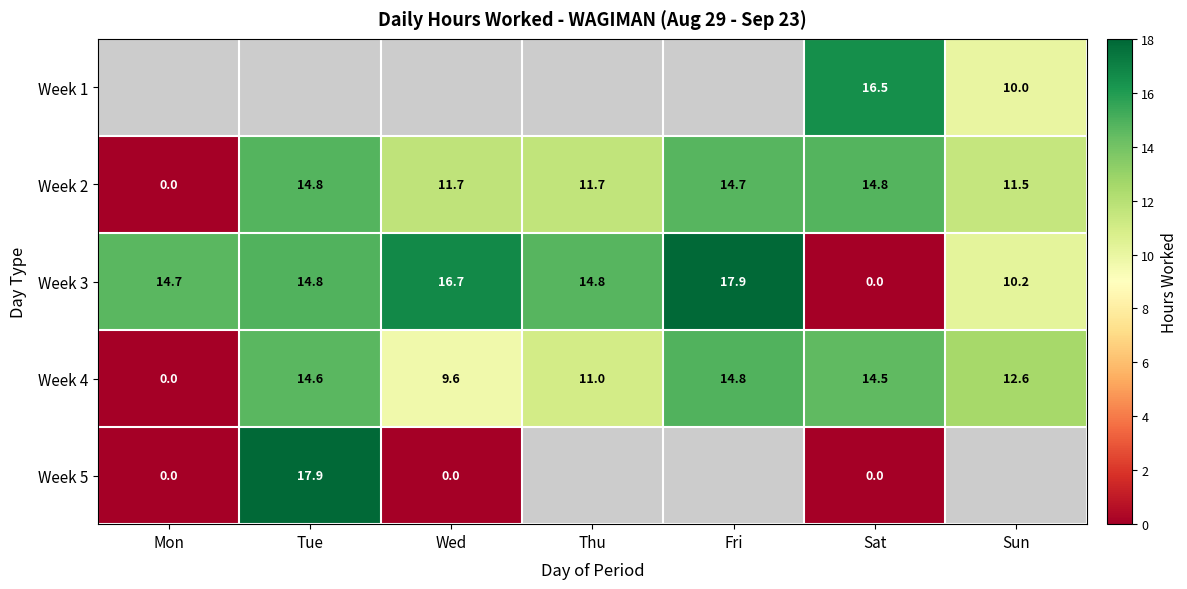

What is the difference between the Week 4 values at Fri and Sat?

0.3